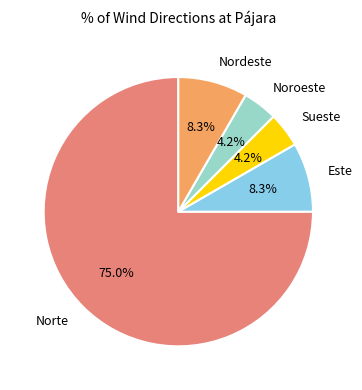

To the nearest percent, what is the average slice percentage?

20%